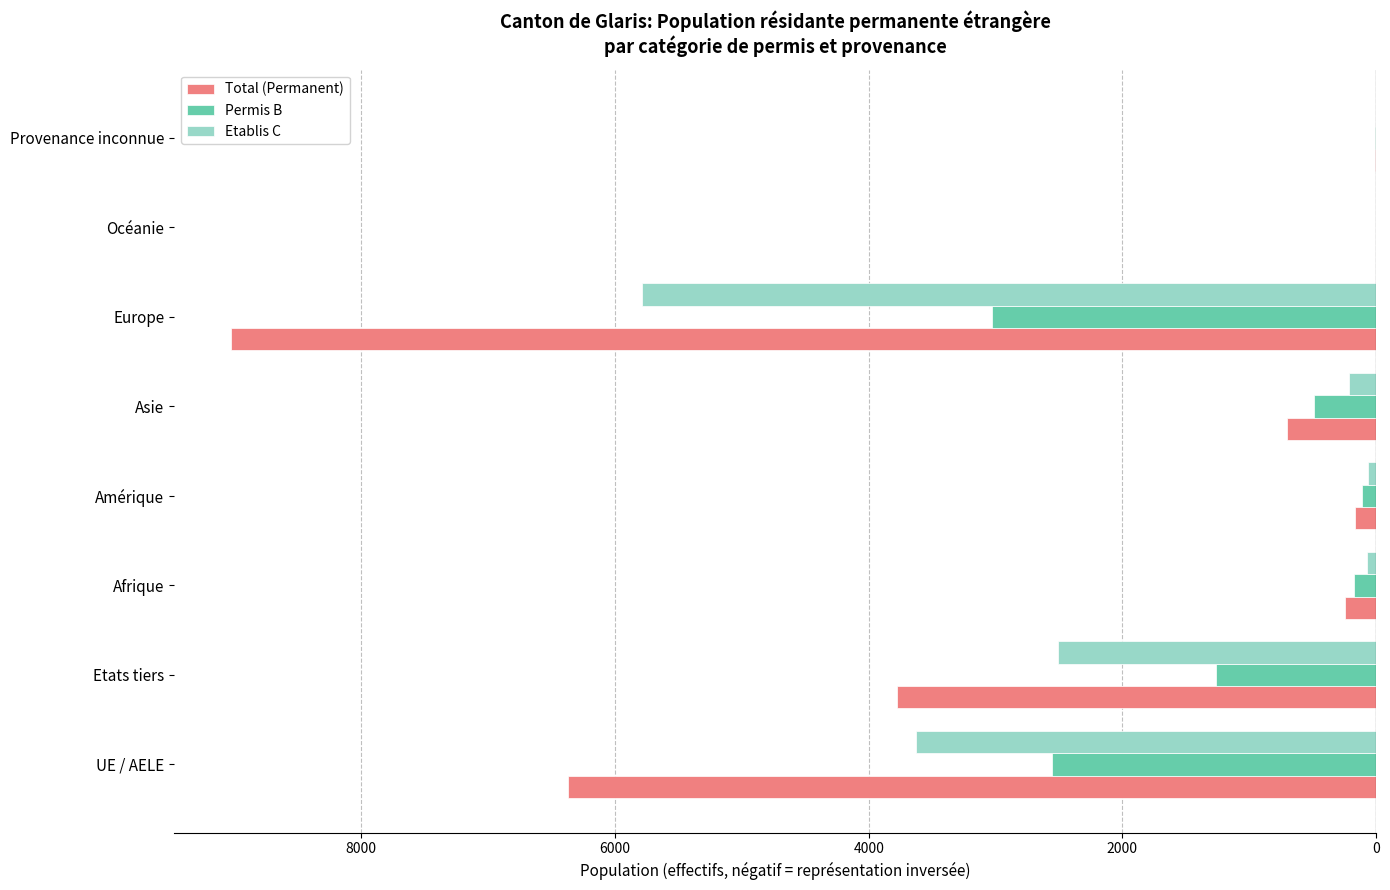

Which series has the widest spread of values?

Total (Permanent)